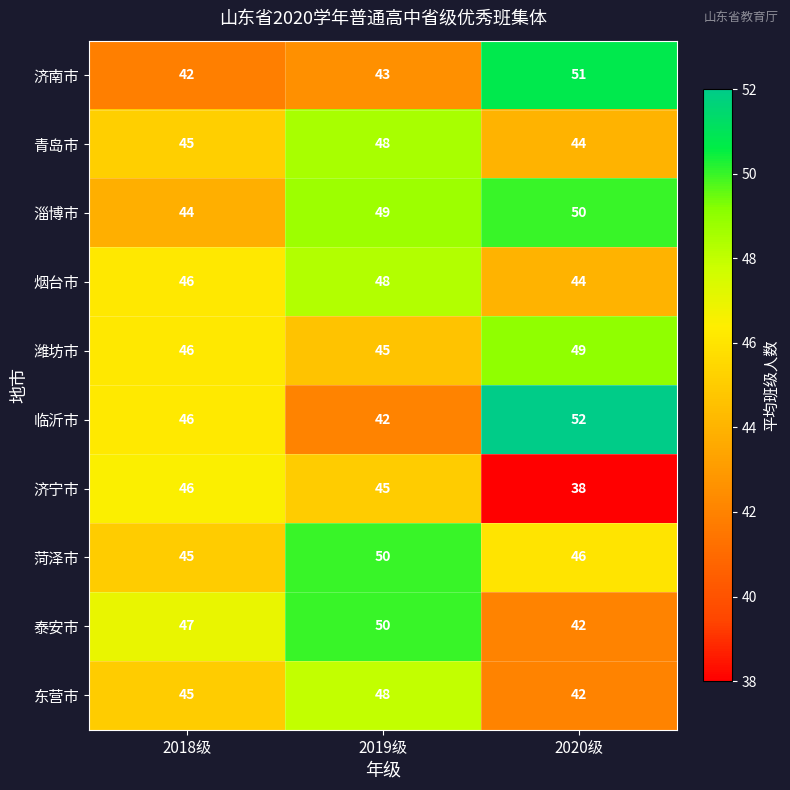

The 济南市 series shows 70 at 2019级. True or false?

False